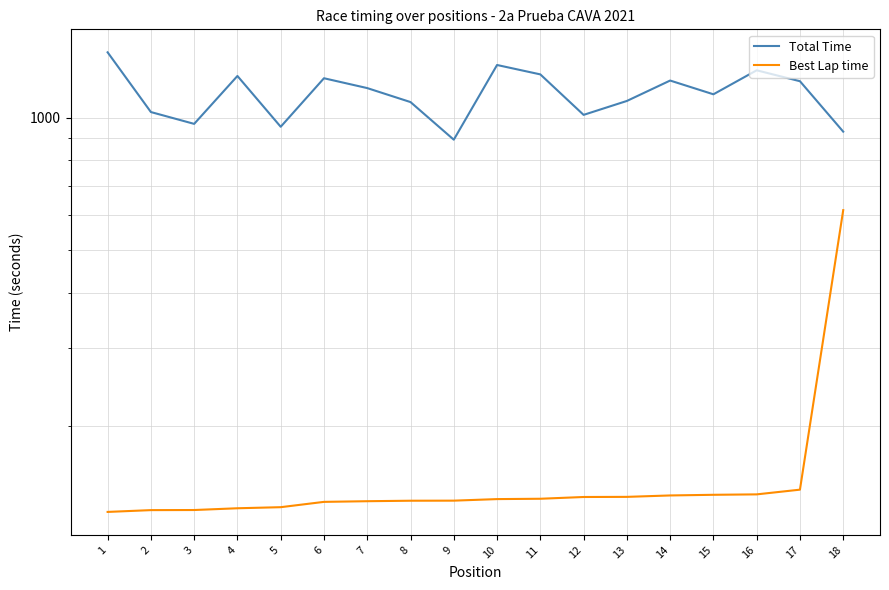

How many lines are shown in the chart?

2